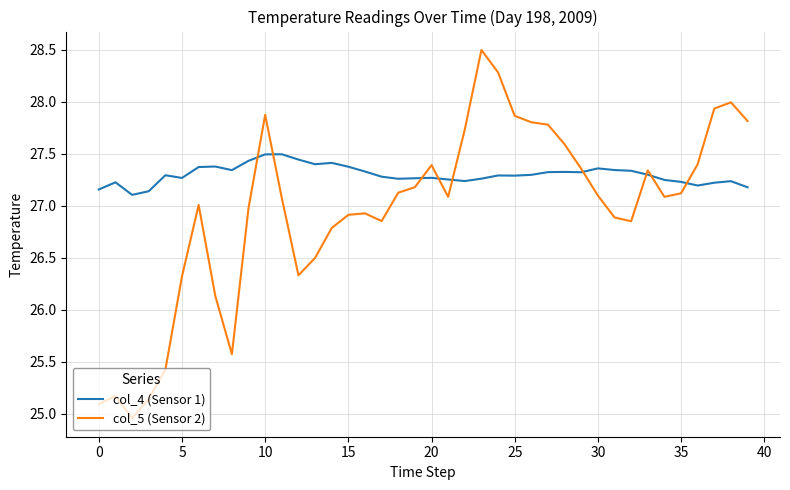

Which series has the widest spread of values?

col_5 (Sensor 2)